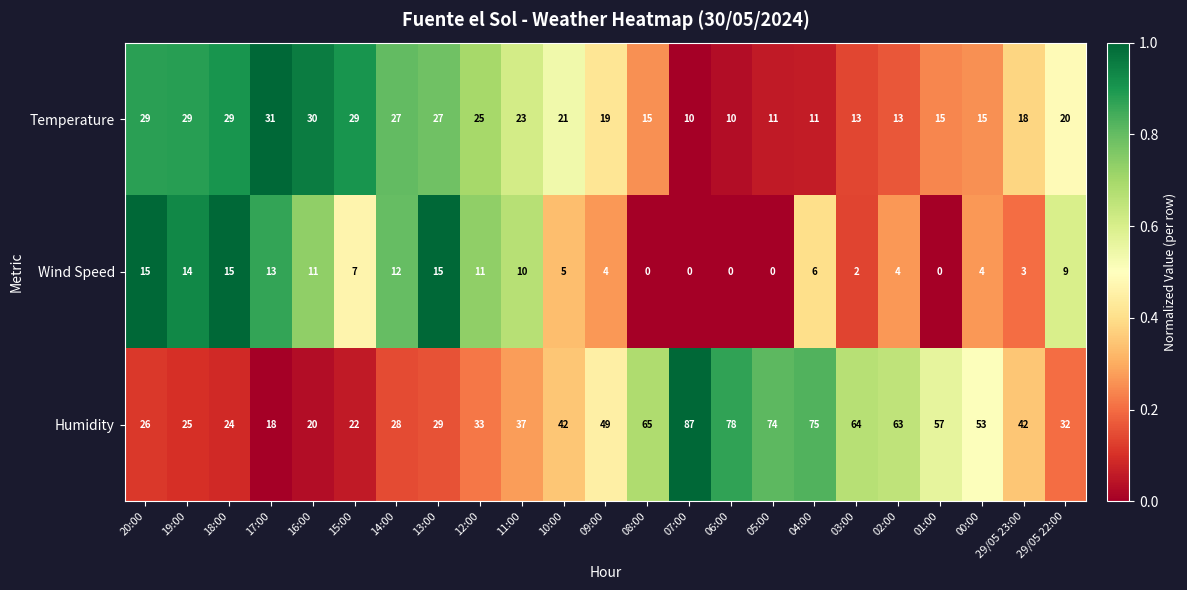

What is the sum of the Humidity values at 03:00 and 17:00?

82